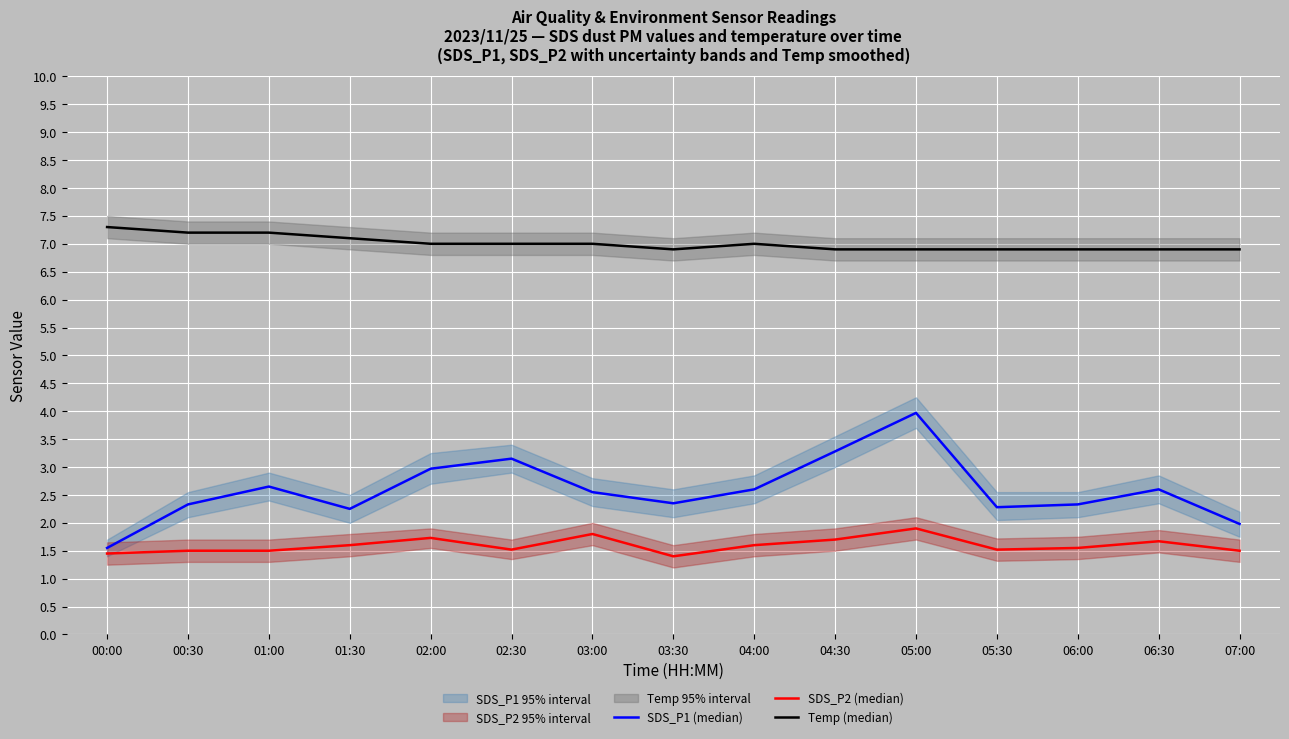

Between 03:30 and 05:00, which series saw the biggest shift?

SDS_P1 (median)